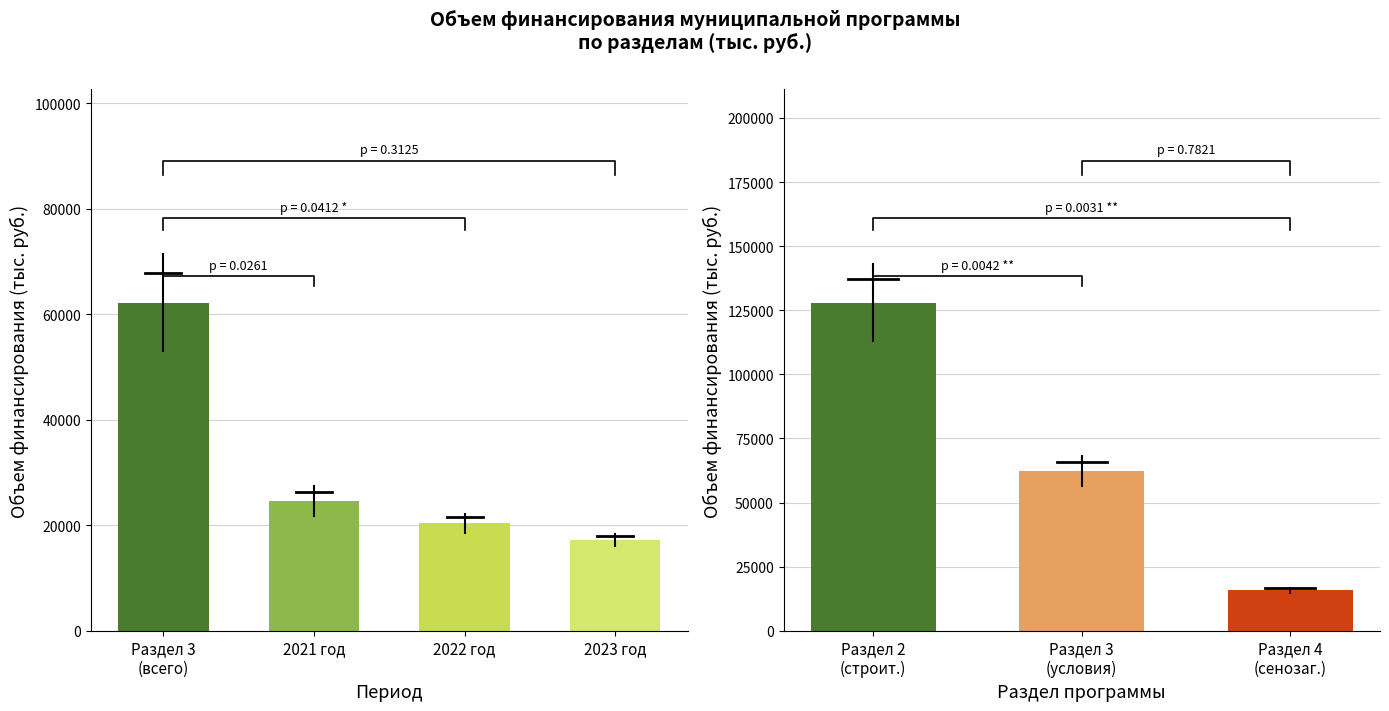

What position from the left is Раздел 3 (всего)?

1